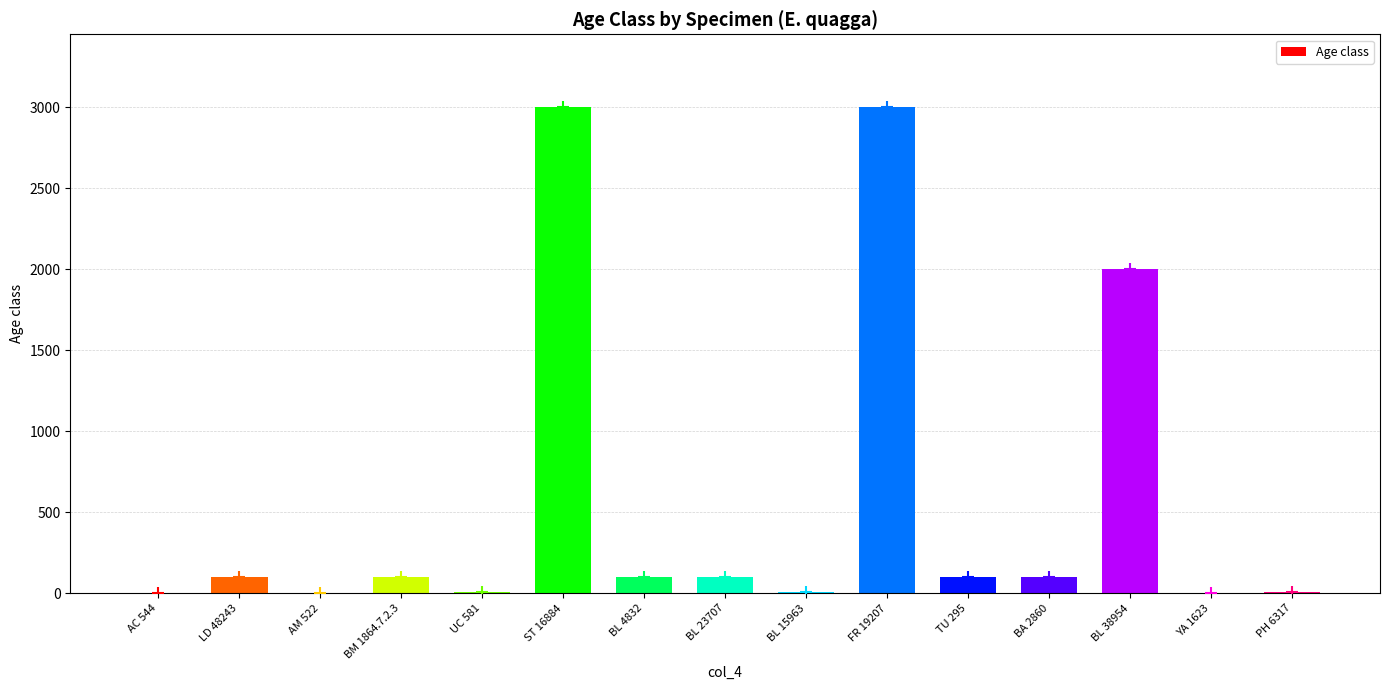

What is the greatest value displayed?

3000